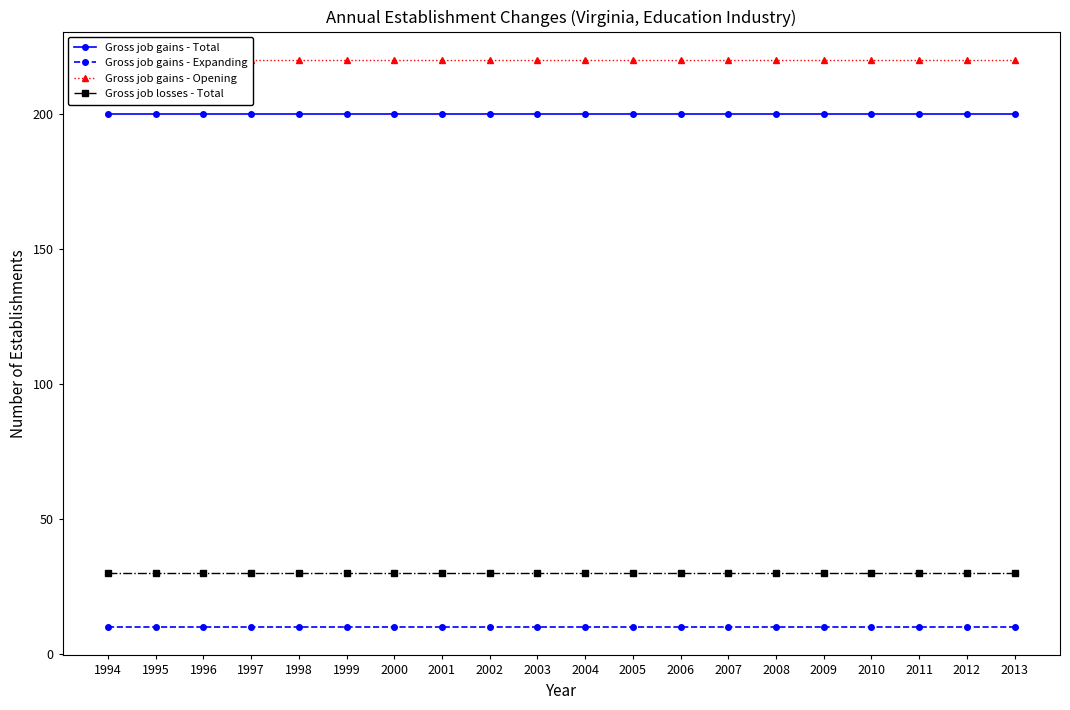

True or false: Gross job gains - Expanding and Gross job losses - Total cross at least once.

False